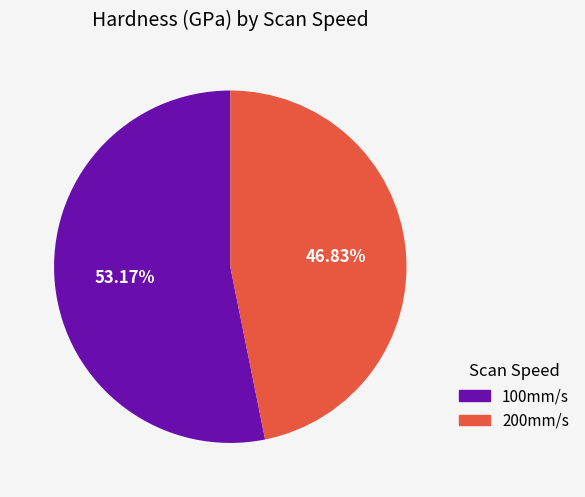

True or false: 200mm/s accounts for 58% of the total.

False